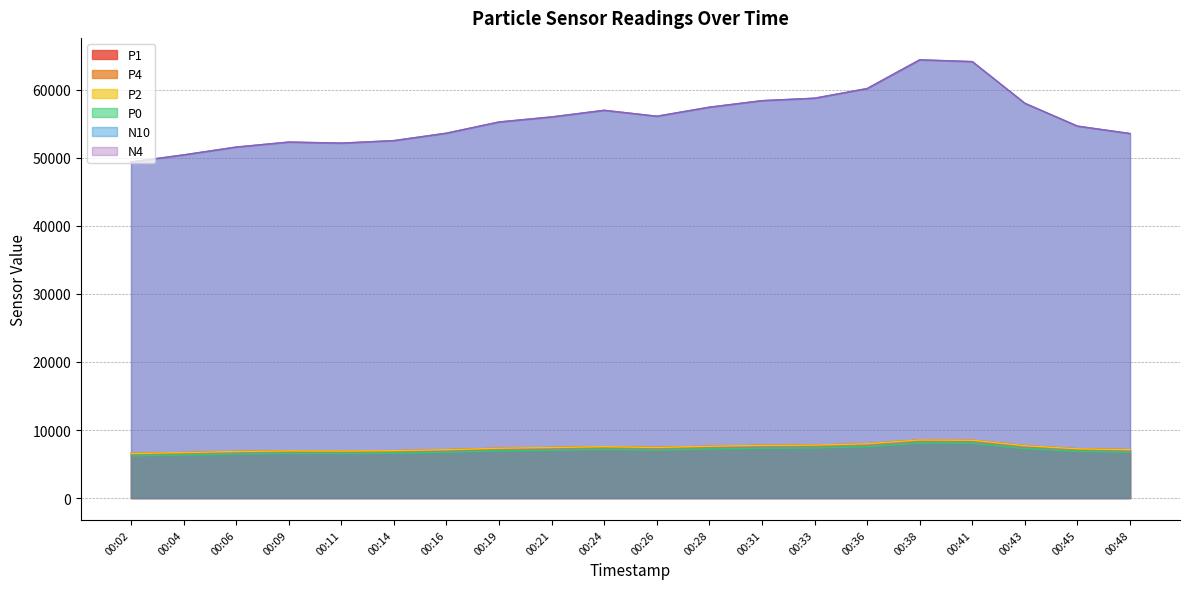

What is the sum of the N4 values at 00:36 and 00:48?

113758.6